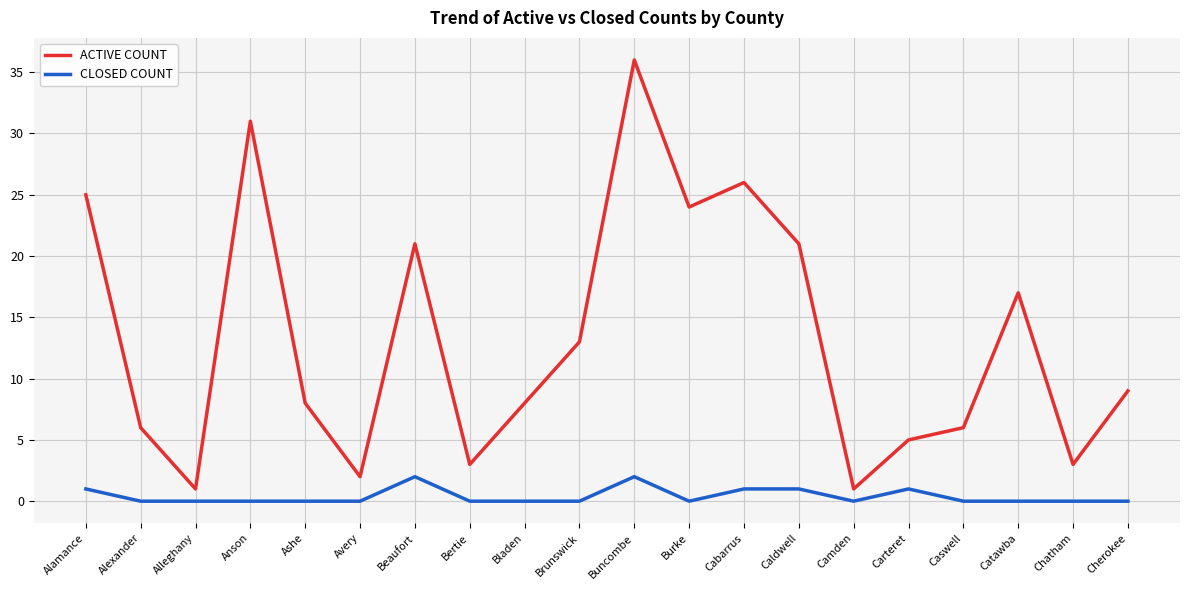

How many CLOSED COUNT values are between 0 and 1?

18